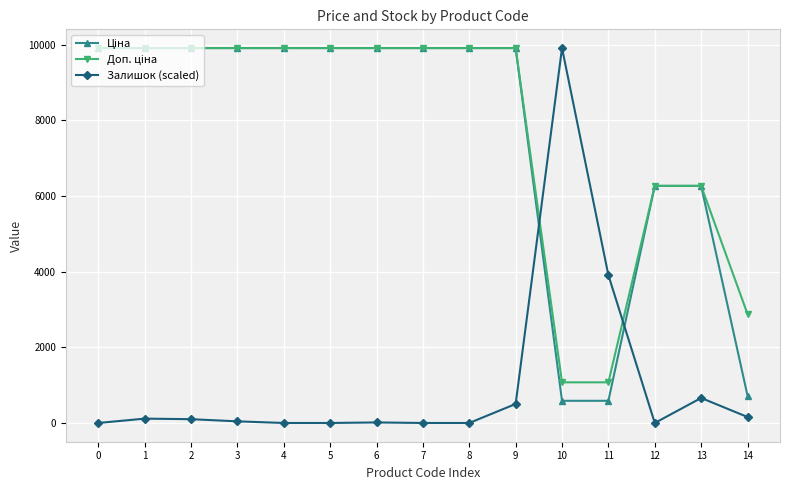

Which series has the largest range (max minus min)?

Залишок (scaled)